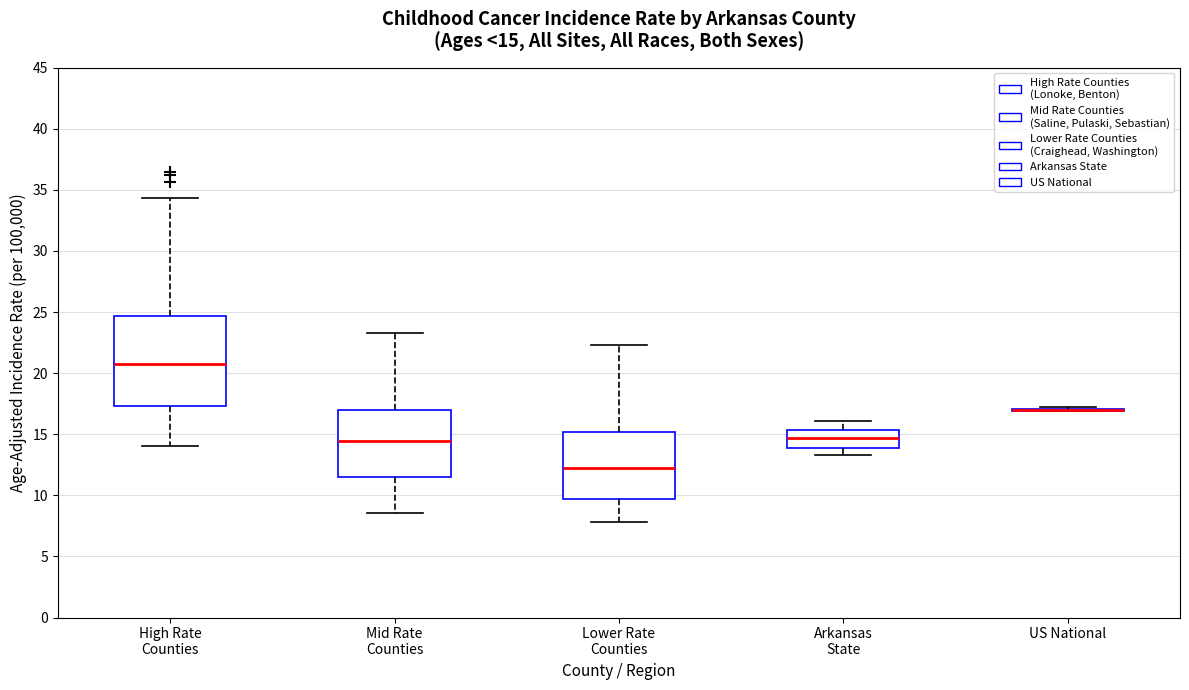

Comparing the boxes themselves (not the whiskers), which one is the tallest?

High Rate Counties